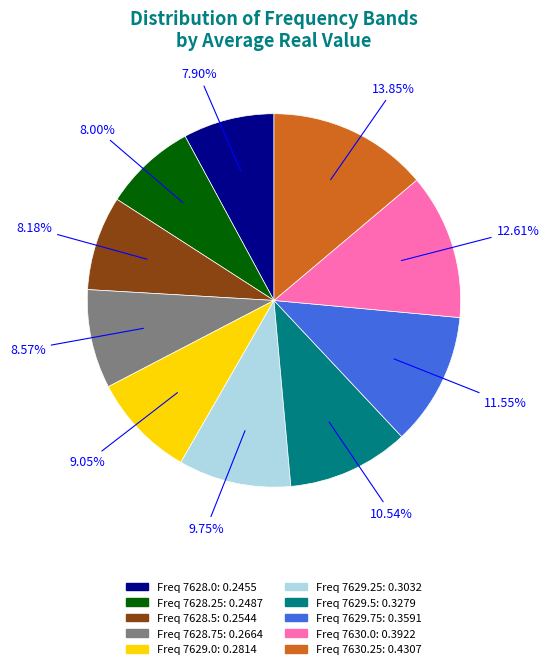

Does any single category account for the majority?

No